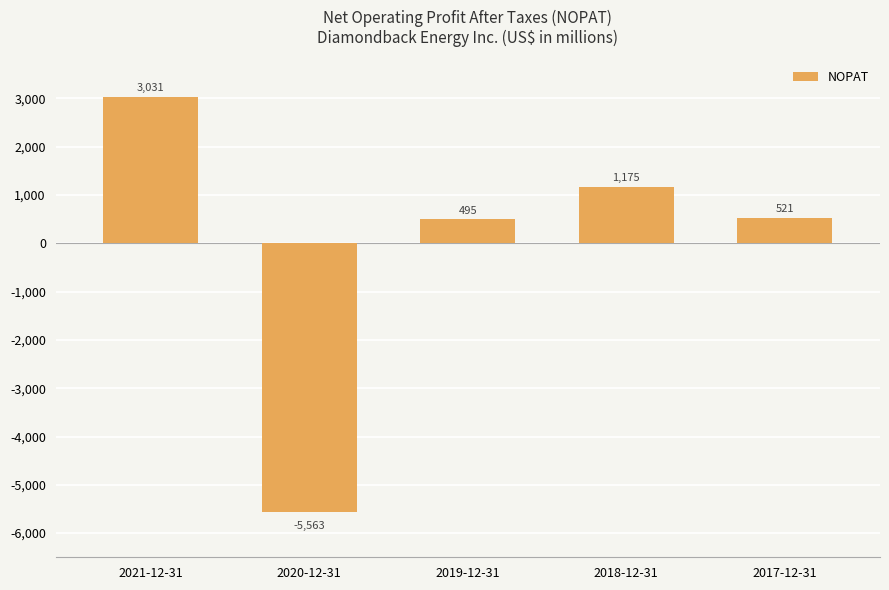

Read the value at 2019-12-31, to the nearest 100.

500